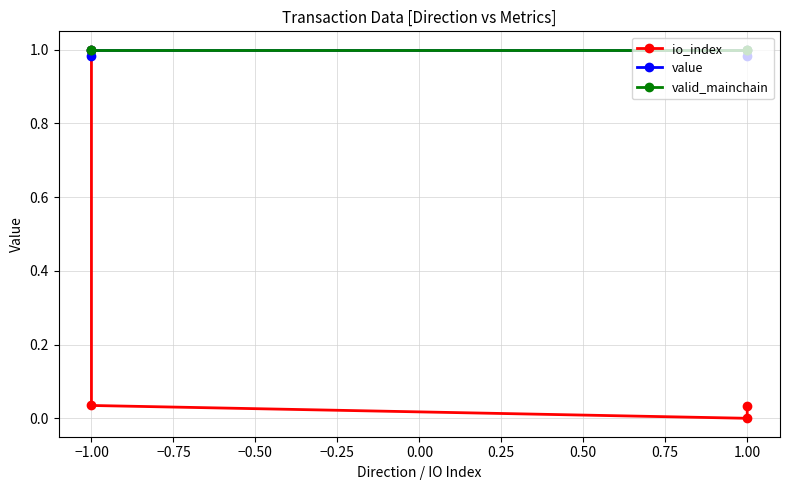

What is the average value of the io_index series?

0.3